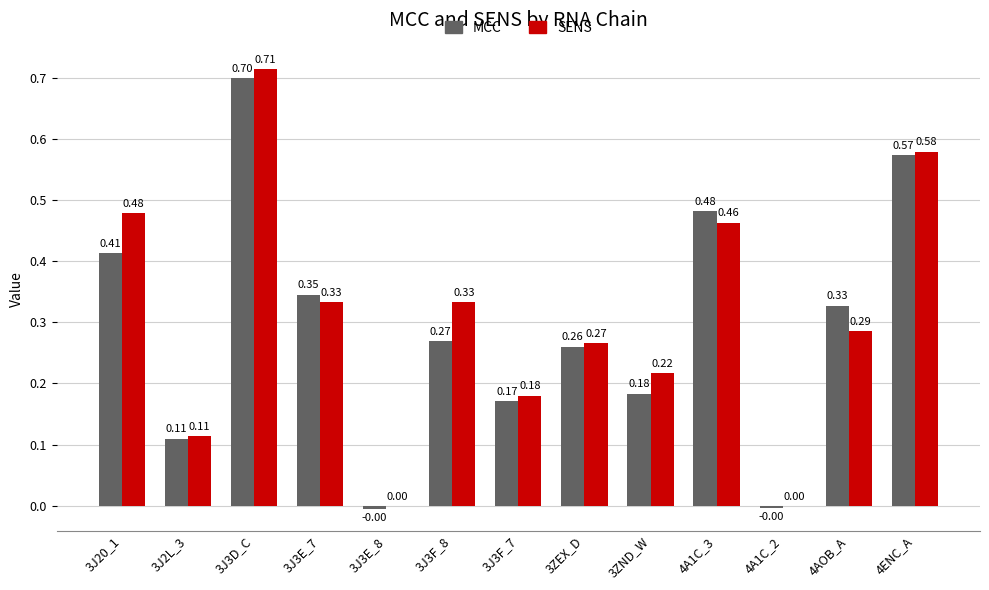

What is the sum of all MCC values?

3.8